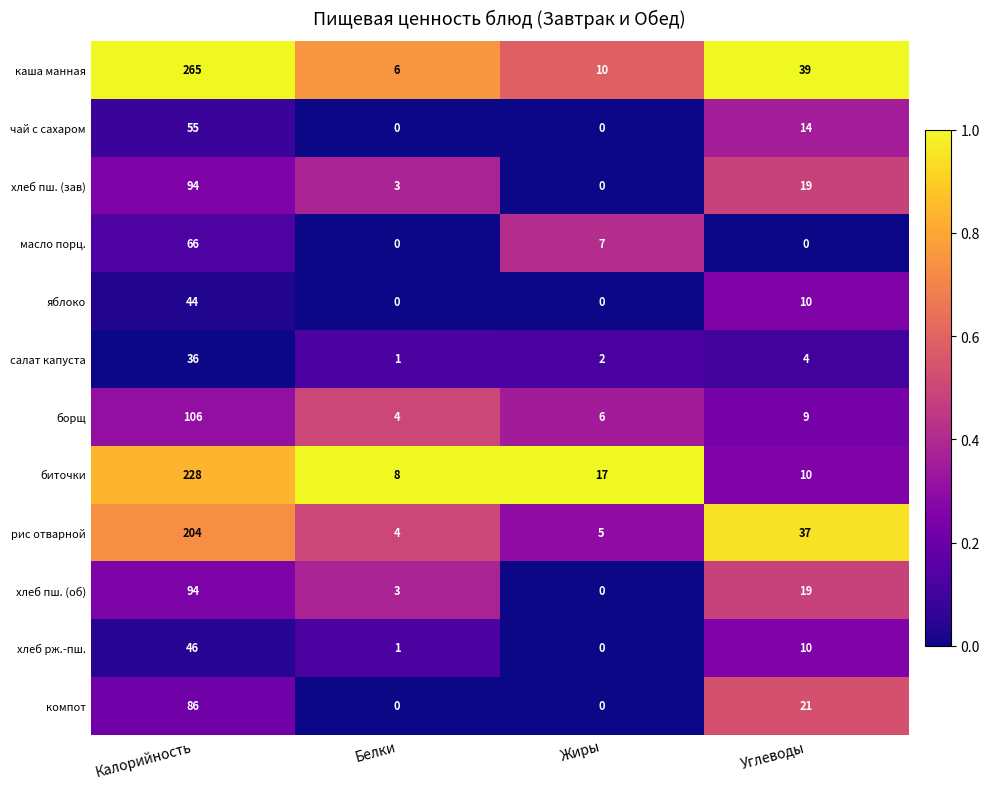

Which series has the largest range (max minus min)?

каша манная